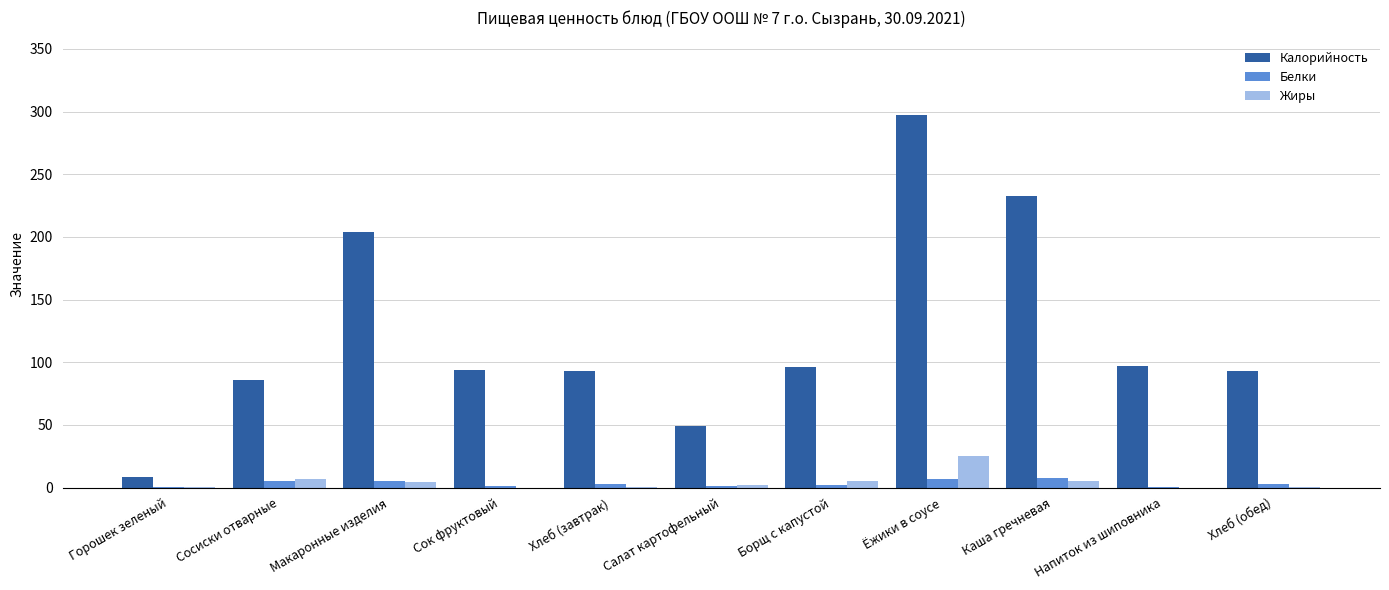

How many series are shown in this chart?

3